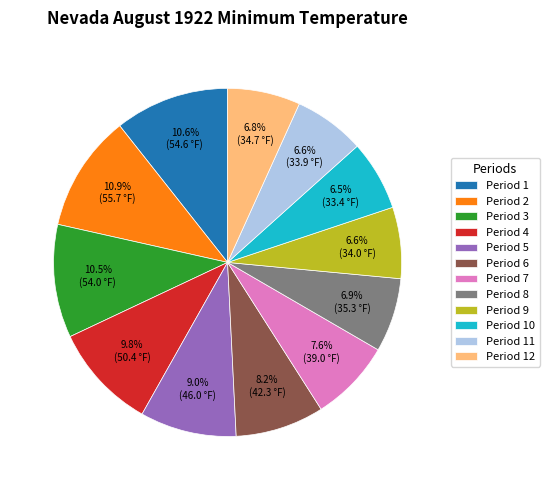

Does Period 7 account for over 50% of the chart?

No